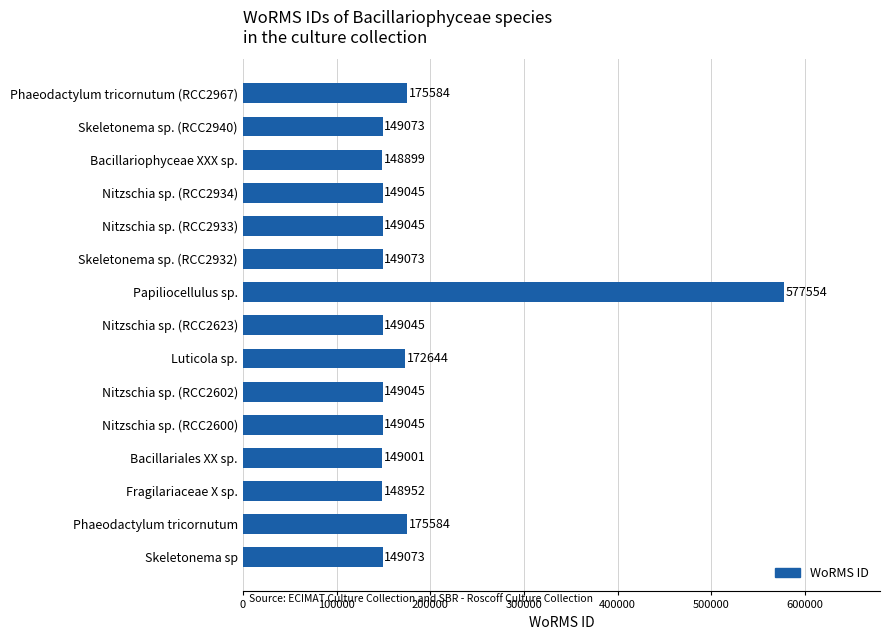

What is the average value?

182711